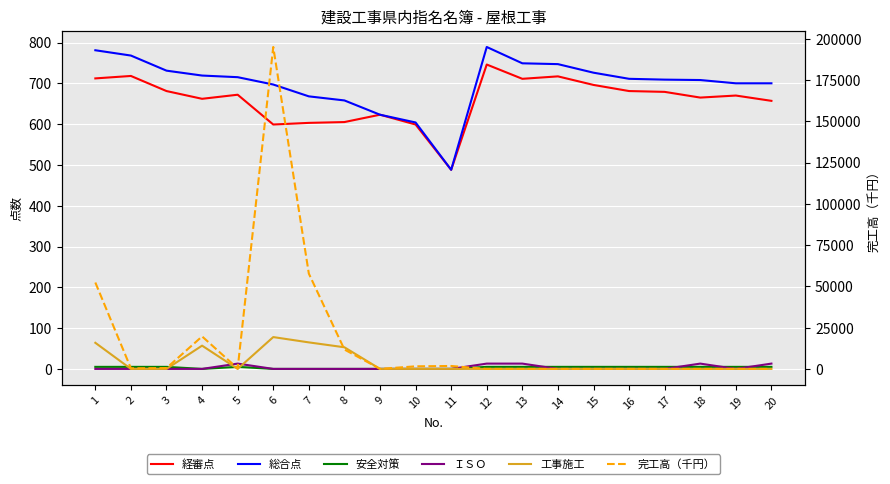

At how many categories does at least one series exceed 73091?

1